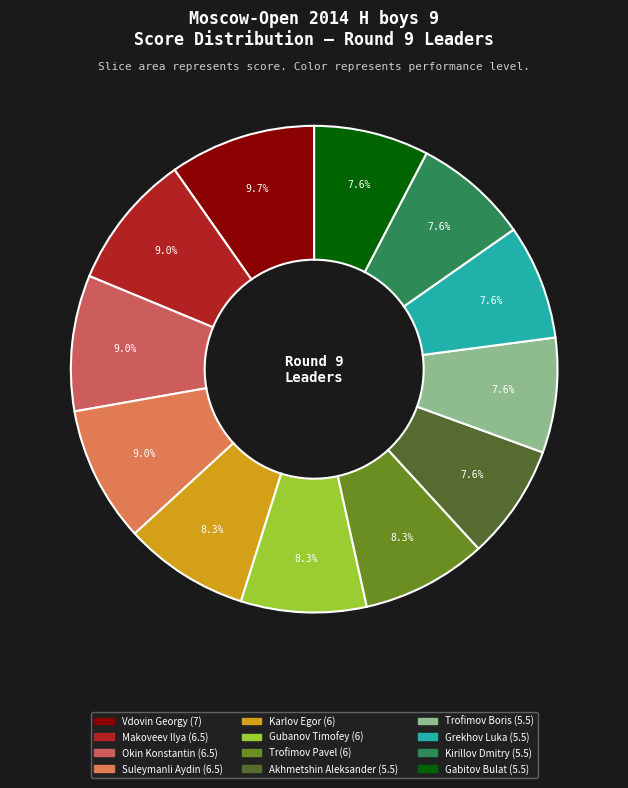

Is Trofimov Pavel the majority of the pie?

No